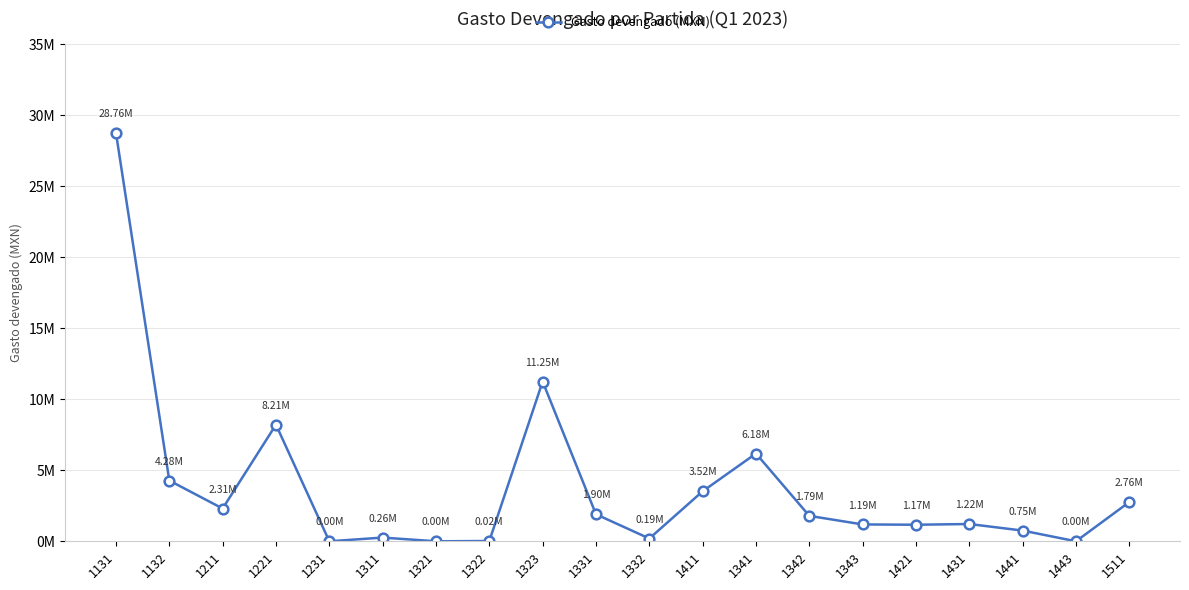

What is the sum of all values?

75745614.6